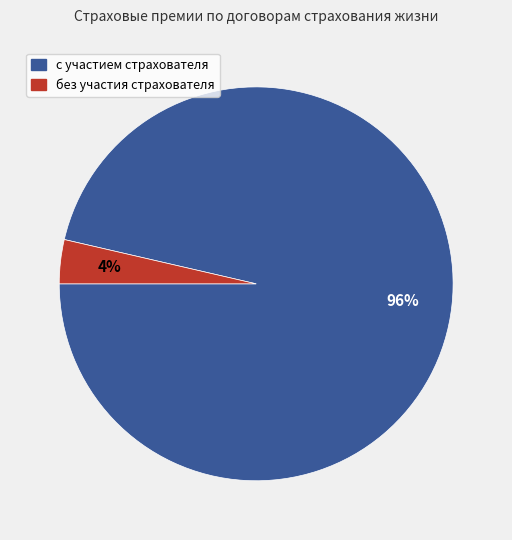

How many slices are in this pie chart?

2